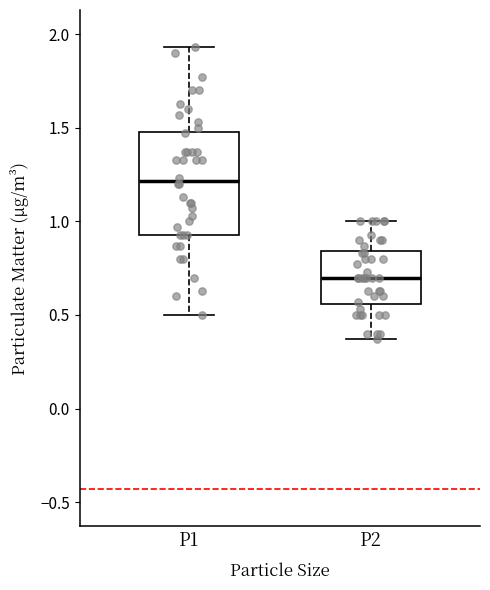

Where does the lower whisker of the box for P2 end on the y-axis? The values are not printed on the chart, so give them approximately, as read against the axis.

0.35